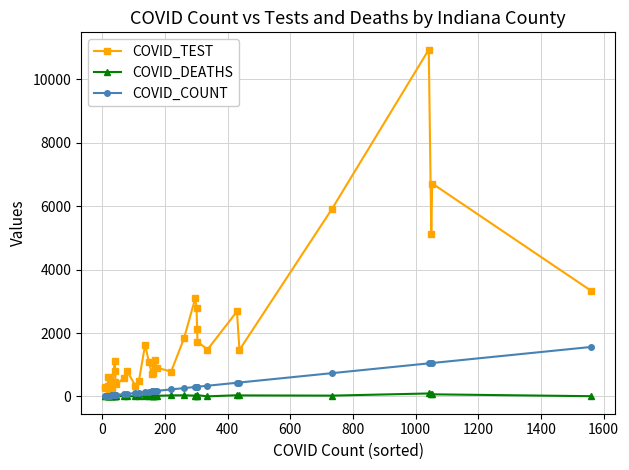

What is the value of the COVID_DEATHS point at the 1st from the left?

1